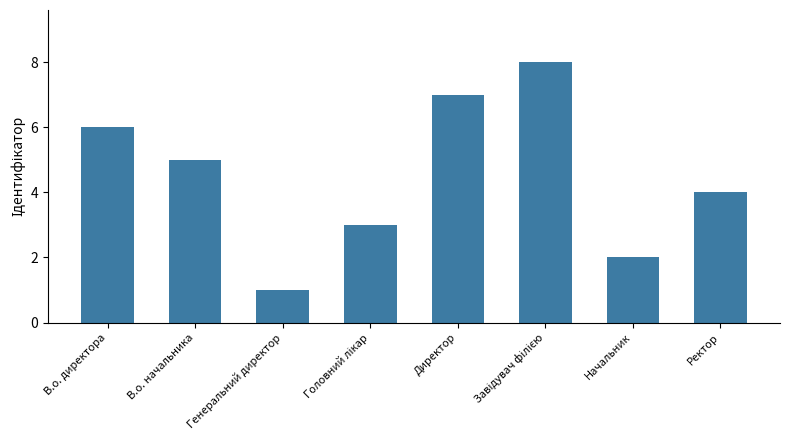

What is the greatest value displayed?

8